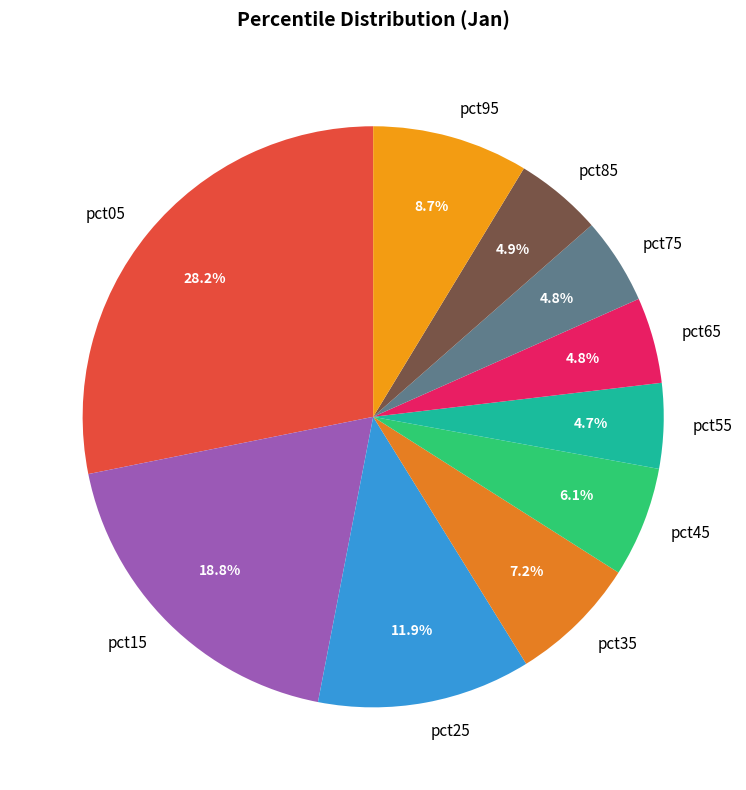

What percentage is the pct55 slice, to the nearest percent?

5%